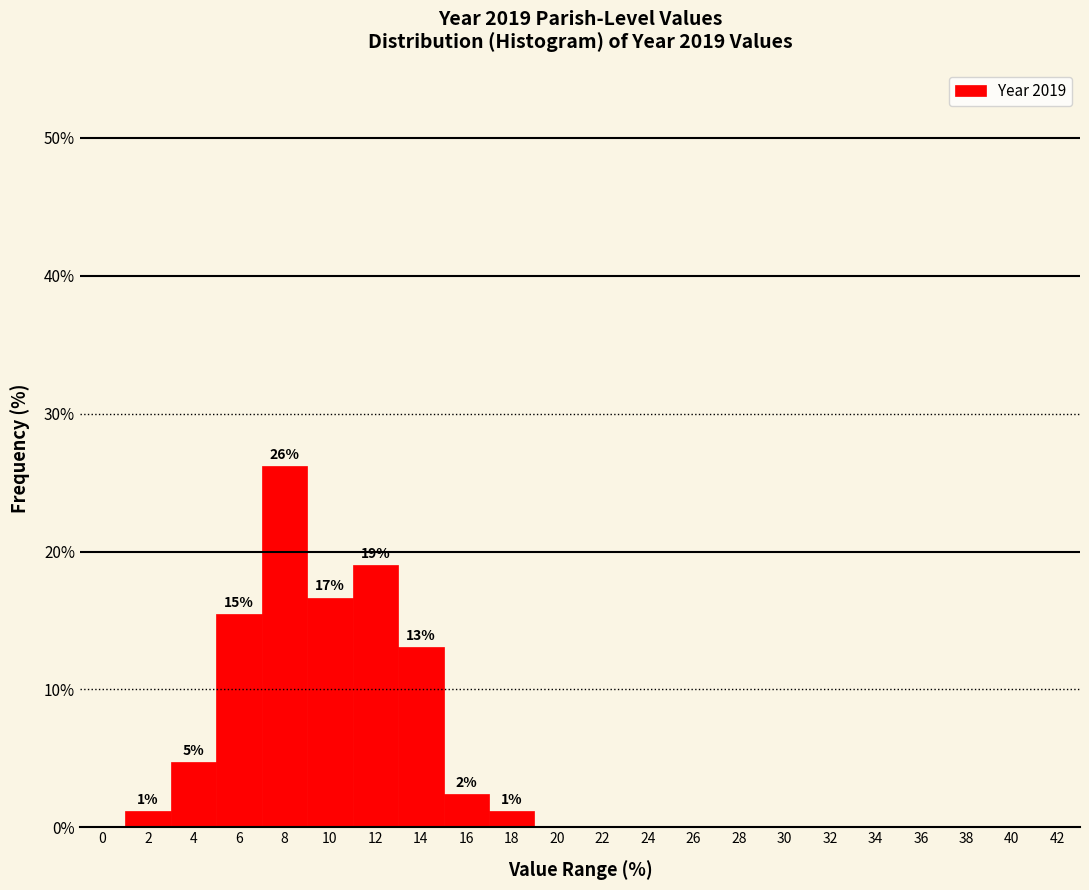

Reading right to left, what are all the values shown in this chart?

42=0.0	40=0.0	38=0.0	36=0.0	34=0.0	32=0.0	30=0.0	28=0.0	26=0.0	24=0.0	22=0.0	20=0.0	18=1.2	16=2.4	14=13.1	12=19.0	10=16.7	8=26.2	6=15.5	4=4.8	2=1.2	0=0.0